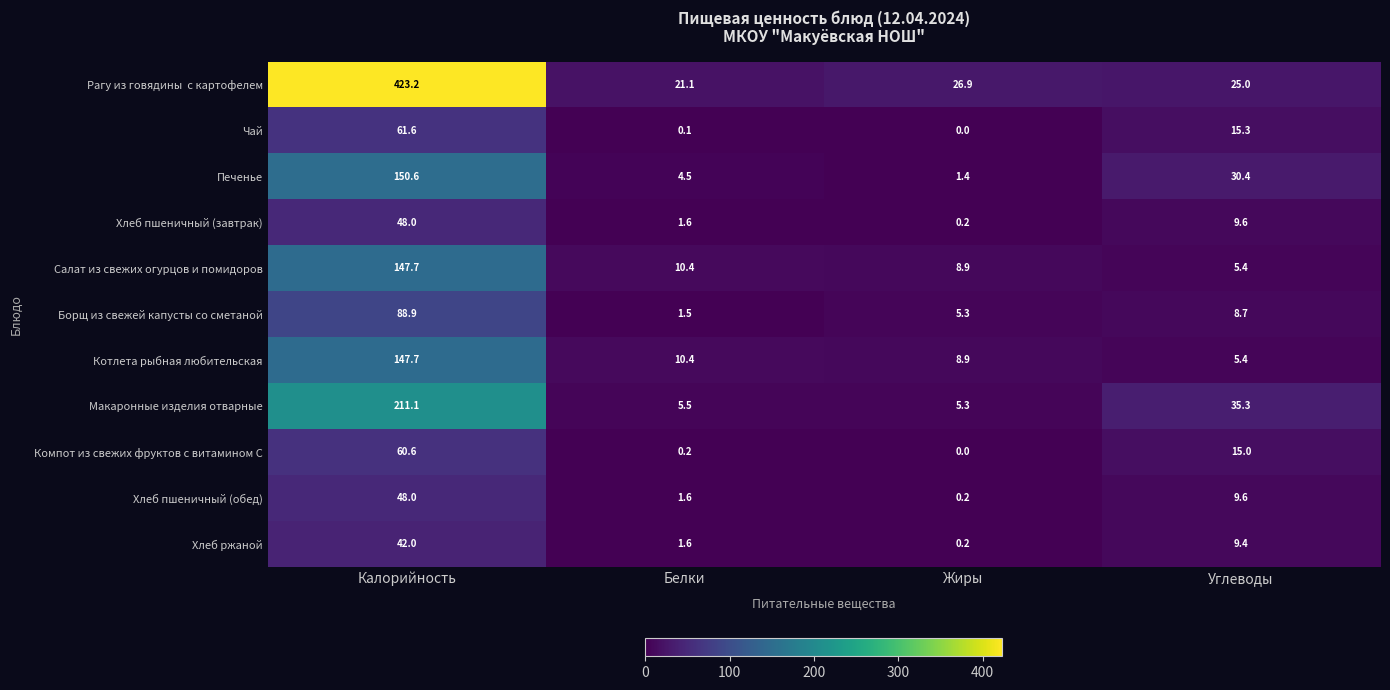

At which category is the sum across all series the highest?

Калорийность